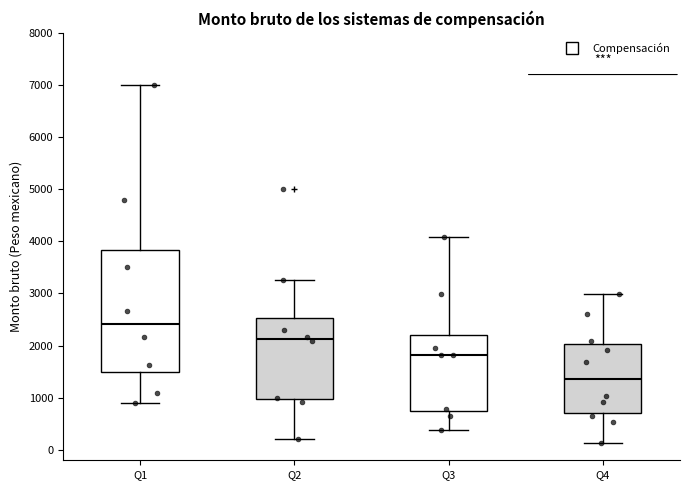

Which box is the tallest, from its lower edge to its upper edge?

Q1